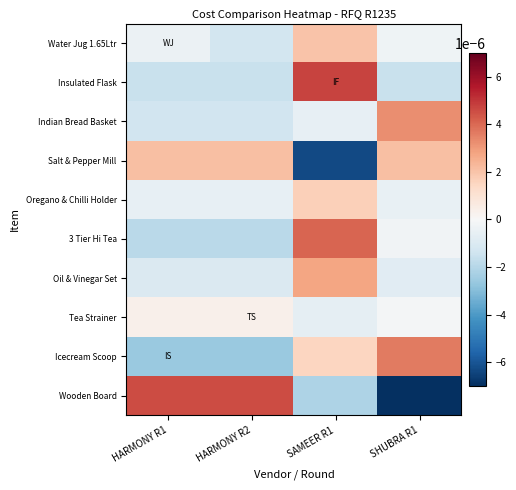

Between SHUBRA R1 and HARMONY R2, which is larger?

SHUBRA R1